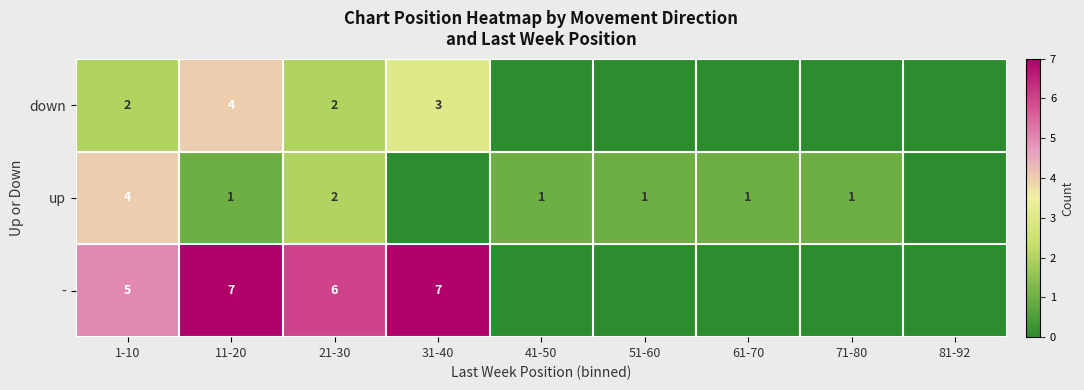

The up series shows 1 at 11-20. True or false?

True